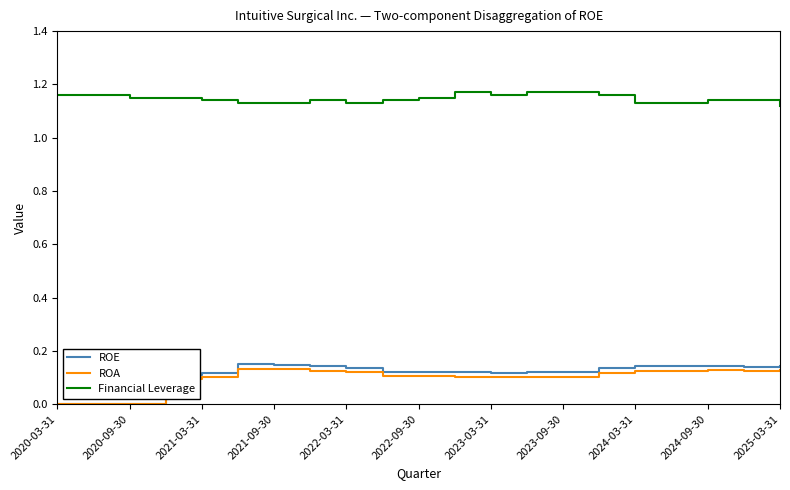

Which series has the largest total across all categories?

Financial Leverage